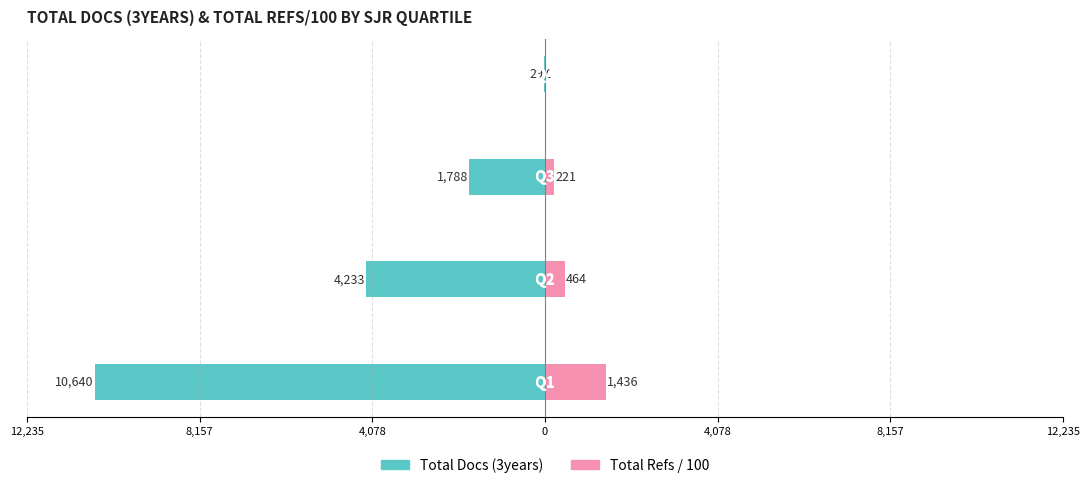

How many data points does each series have?

4